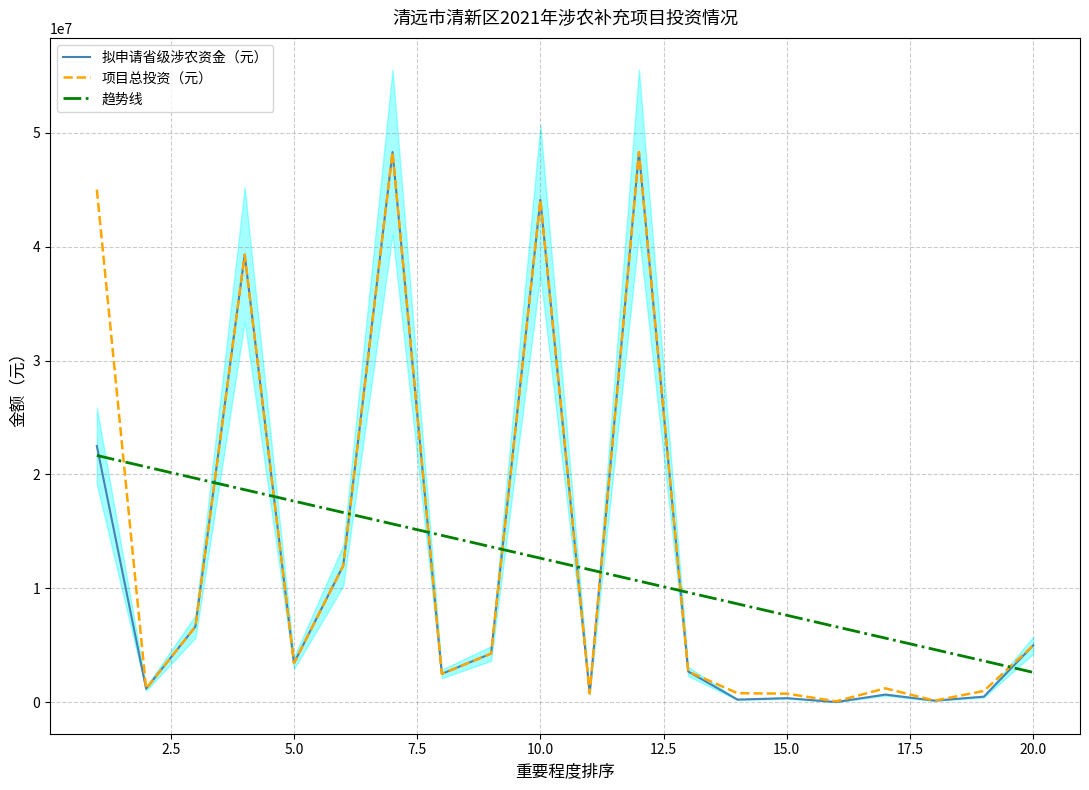

True or false: 拟申请省级涉农资金（元） and 趋势线 cross at least once.

True